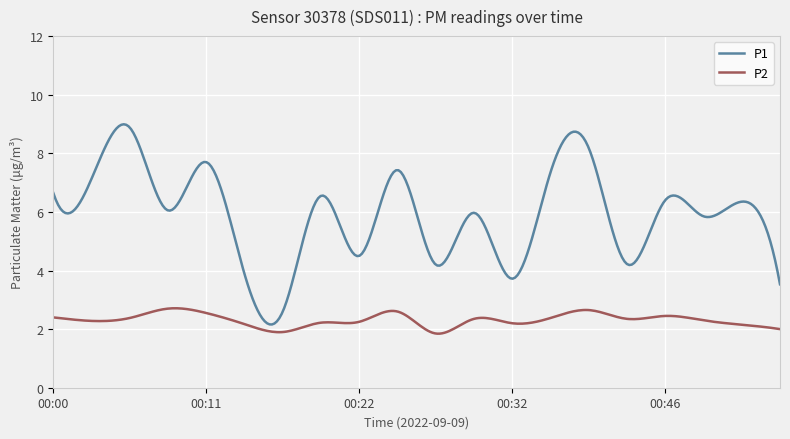

True or false: P2 and P1 intersect in this chart.

False